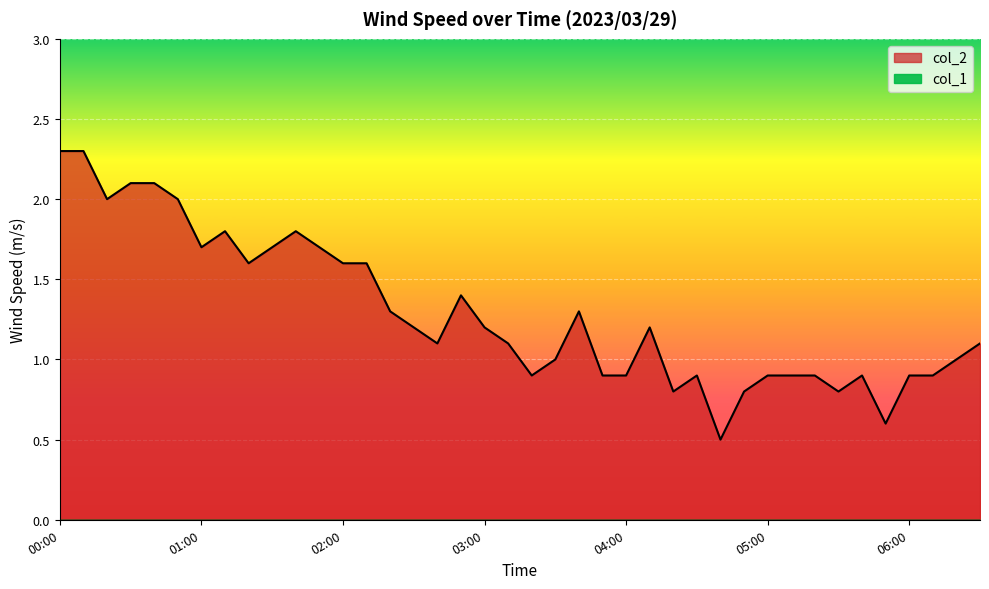

How many data points does each series have?

40